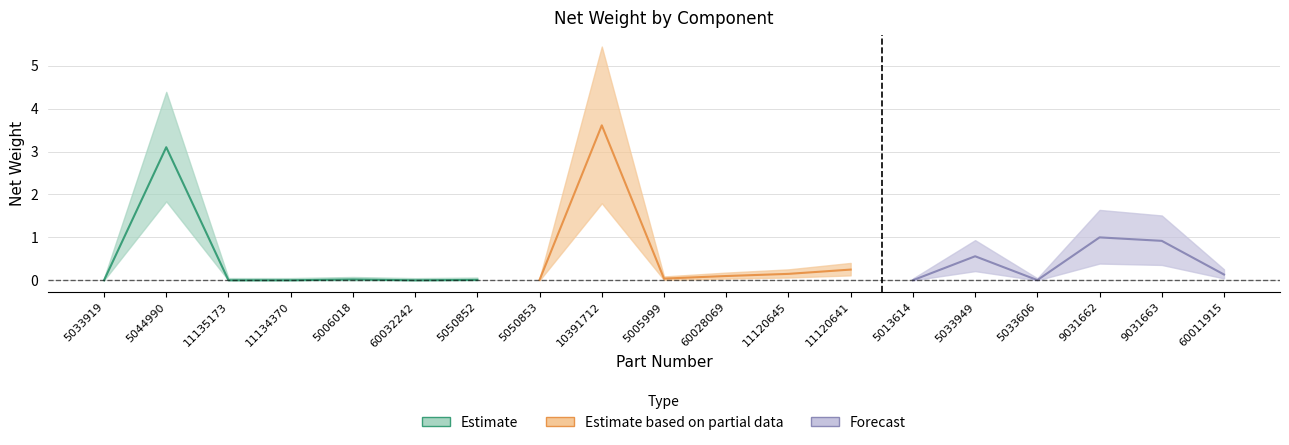

Is it true that the value at 10 is 0.1?

False